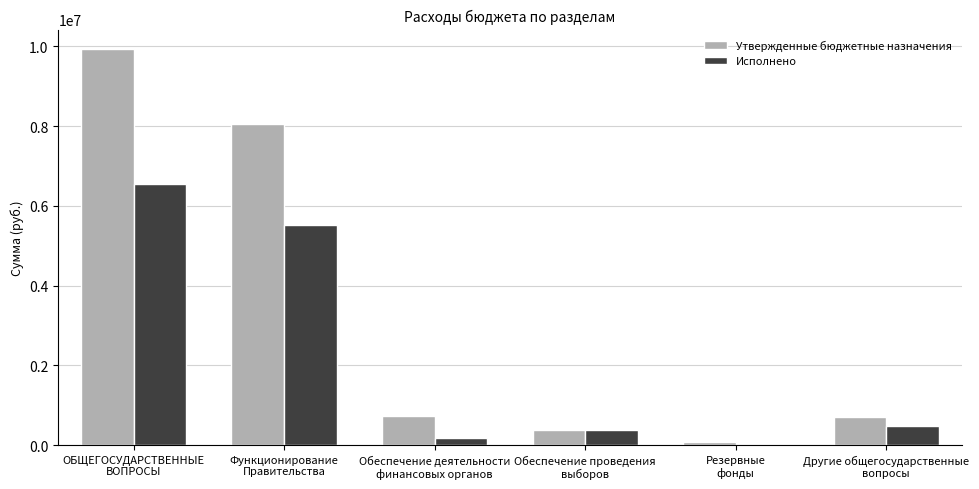

What is the greatest value displayed?

9923881.3